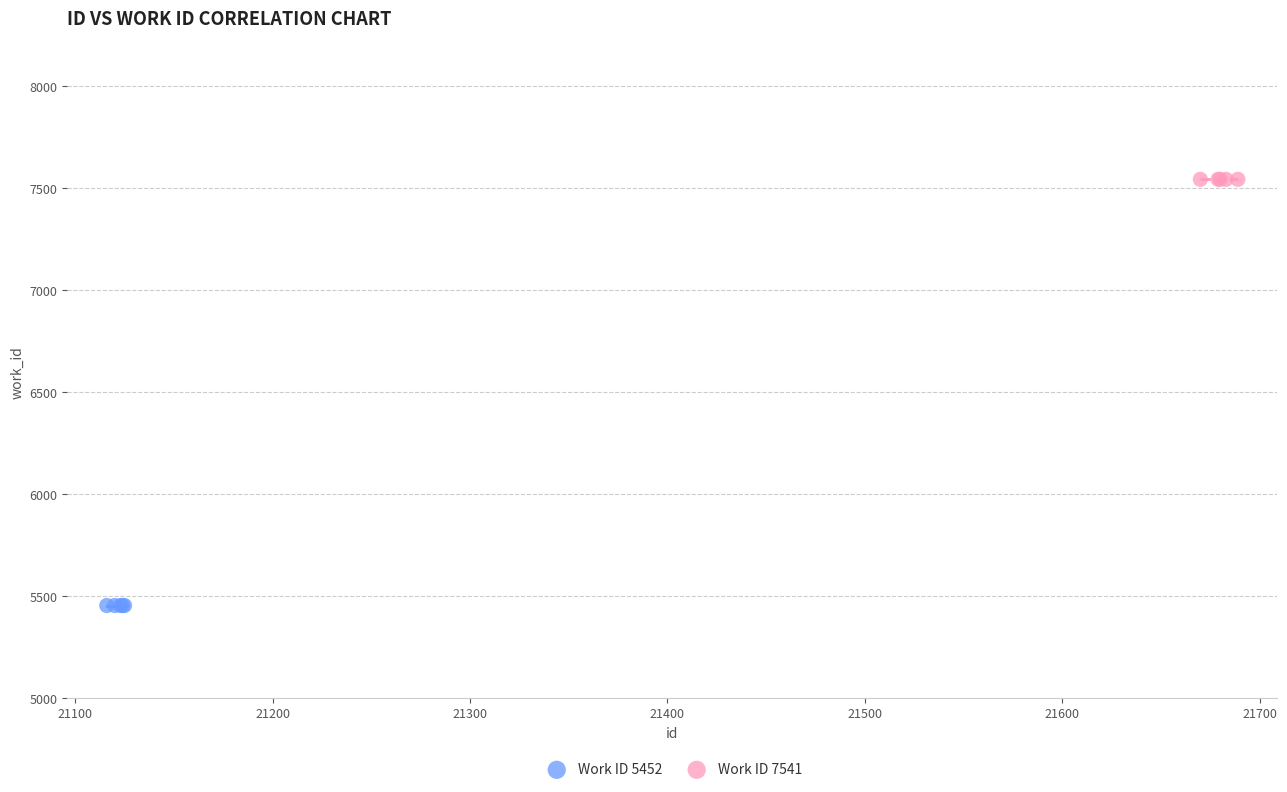

Which series reaches the maximum Y coordinate?

Work ID 7541